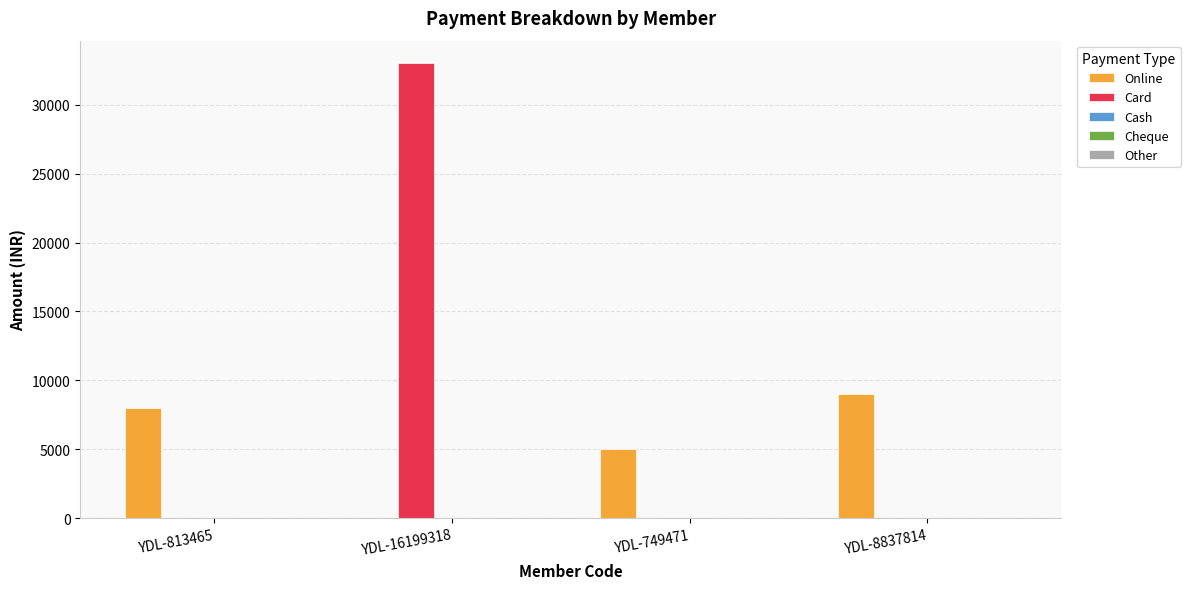

At which category is the sum across all series the highest?

YDL-16199318